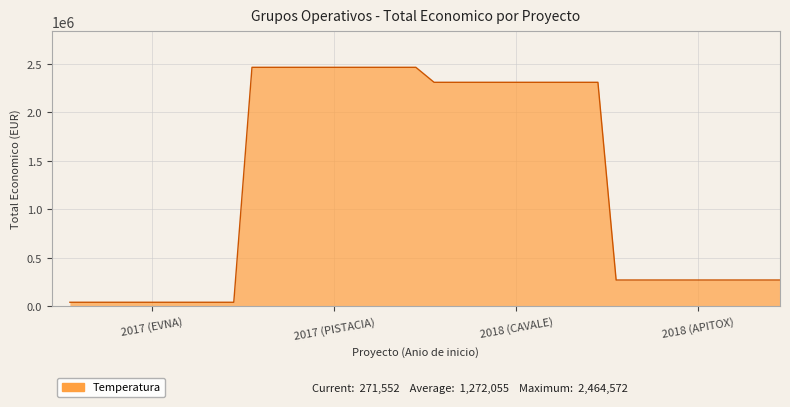

True or false: the data has more than 2 interior local peaks.

False